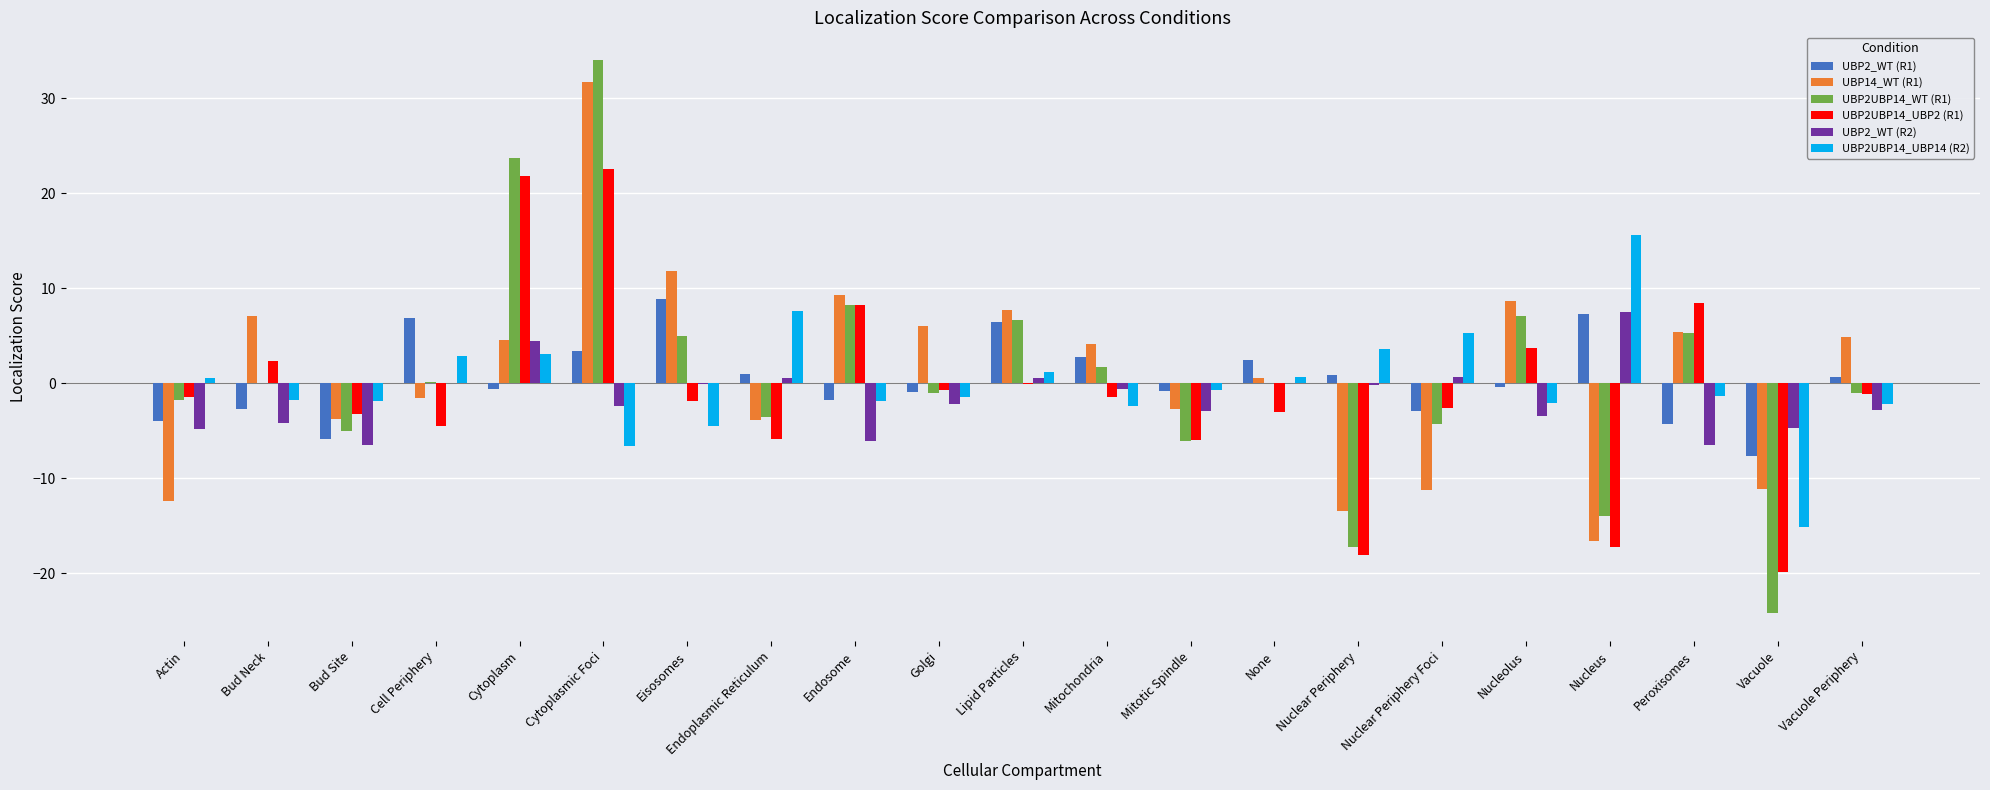

Is it true that UBP2_WT (R2) equals -4.2 at Bud Neck?

True